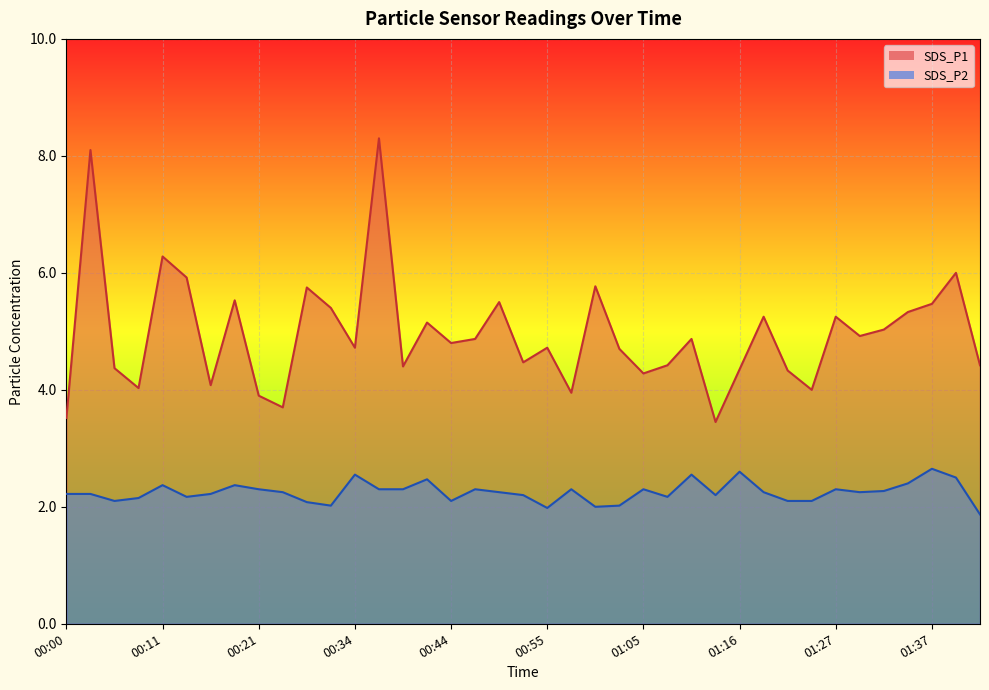

True or false: SDS_P2 has more than 1 points higher than both neighbors.

True